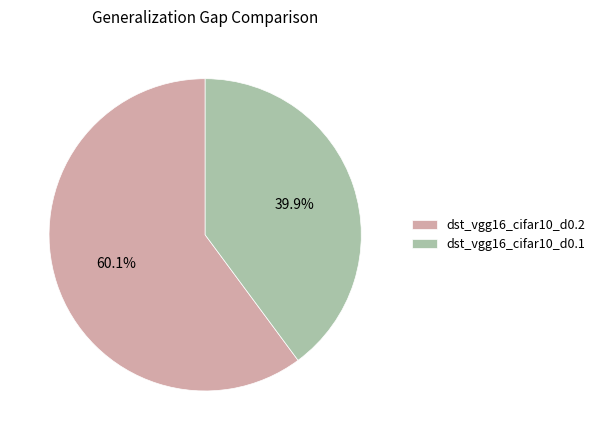

Which category has the biggest portion of the pie?

dst_vgg16_cifar10_d0.2